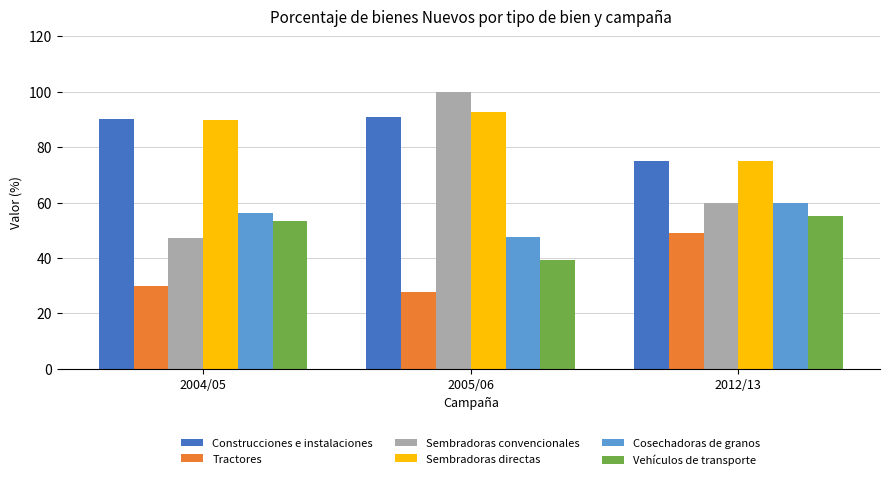

How many categories are shown in the chart?

3